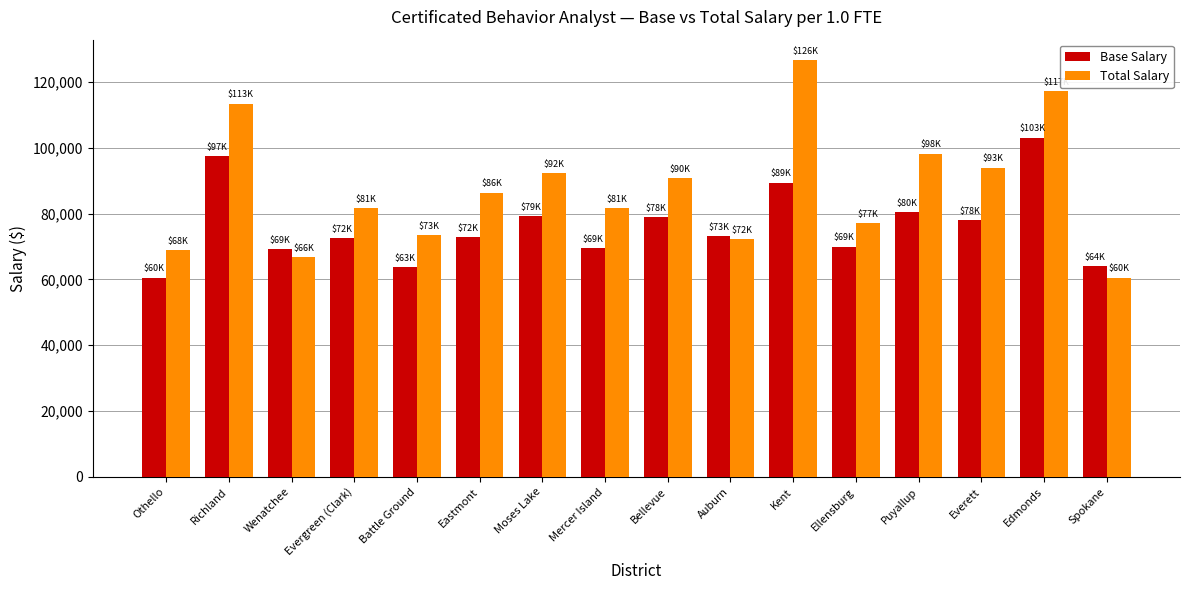

What are all the series names shown in the legend?

Base Salary, Total Salary